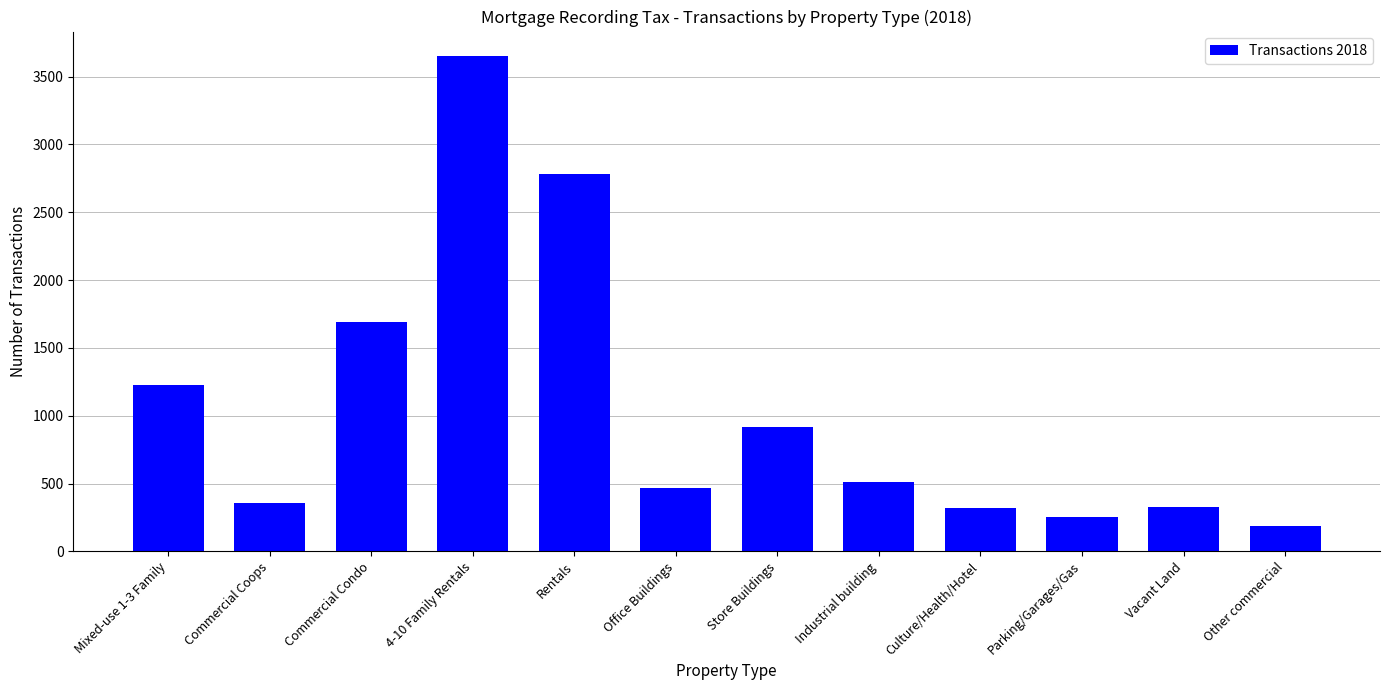

What position from the right is Culture/Health/Hotel?

4